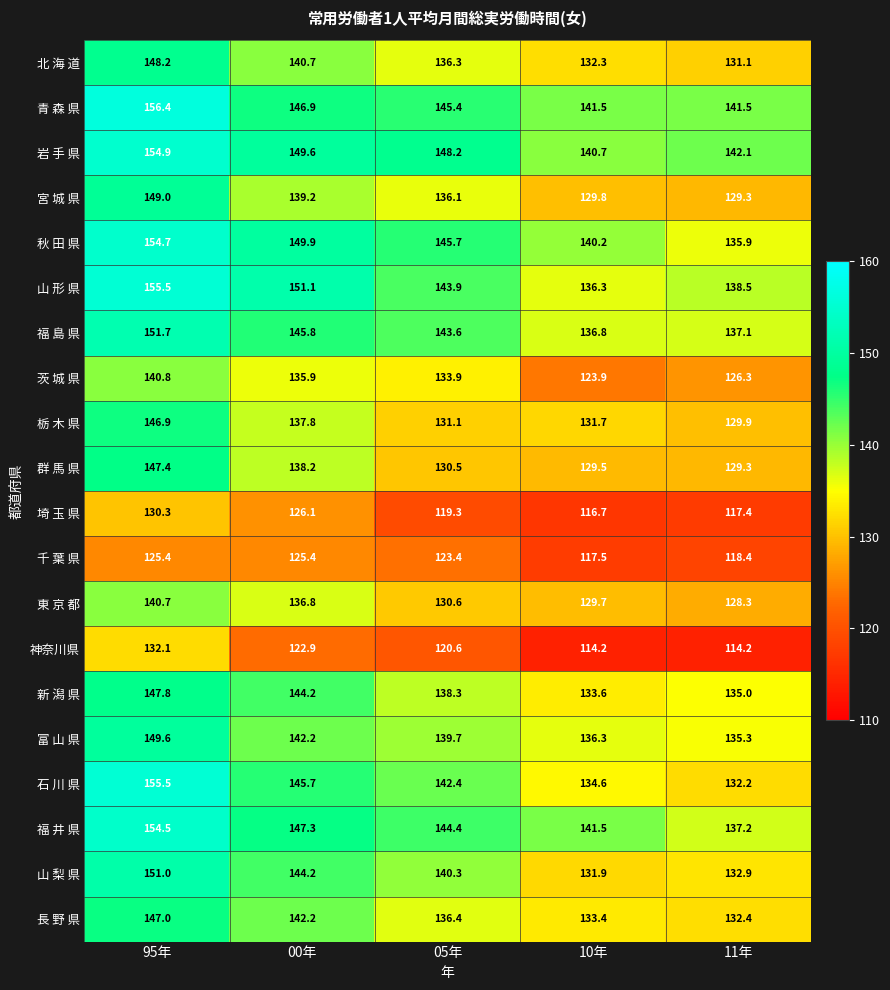

Is it true that 埼 玉 県 equals 126.1 at 00年?

True